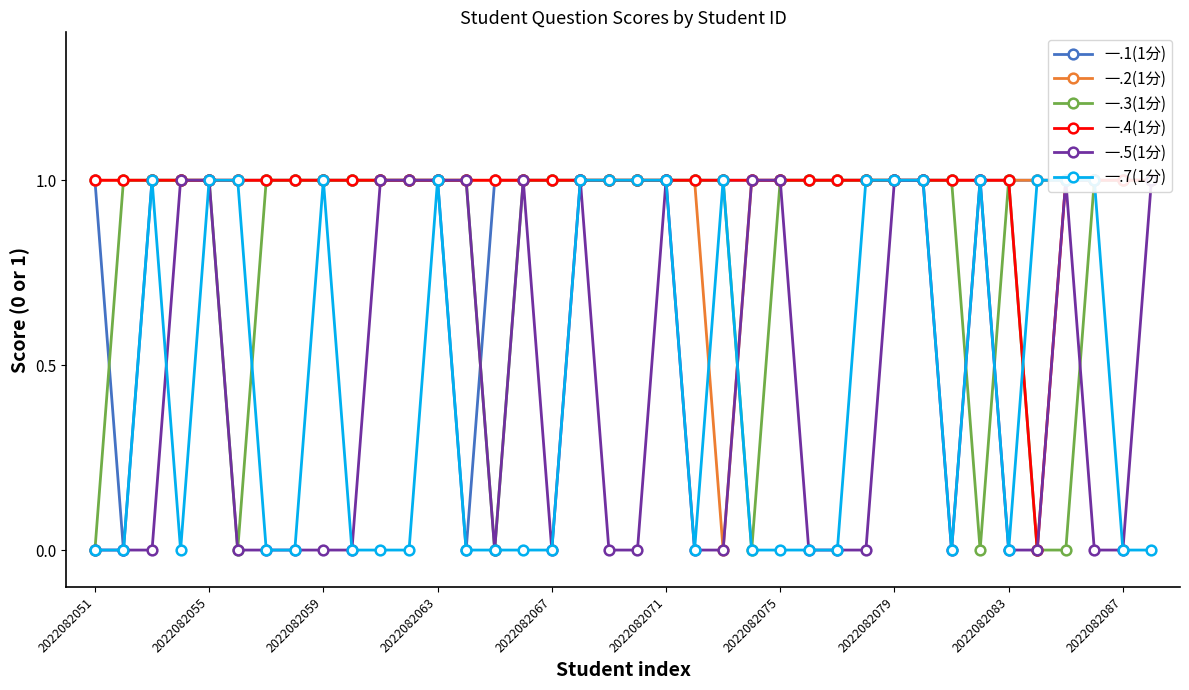

The value of 一.7(1分) at 17 is 1. True or false?

False